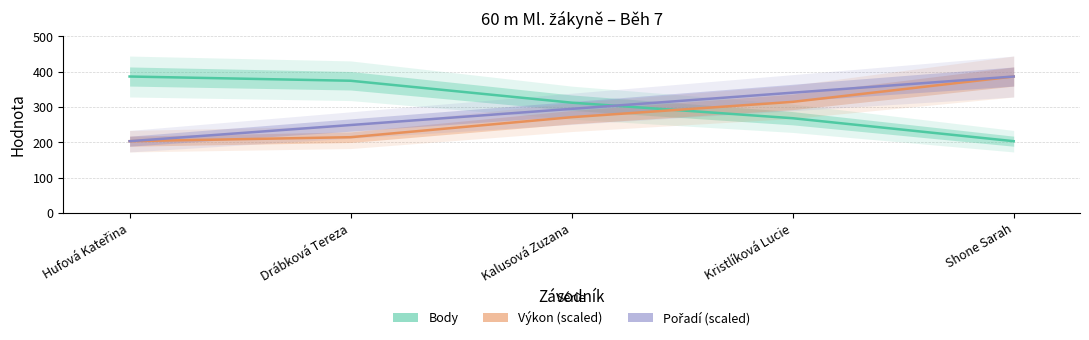

What position from the left is Drábková Tereza?

2